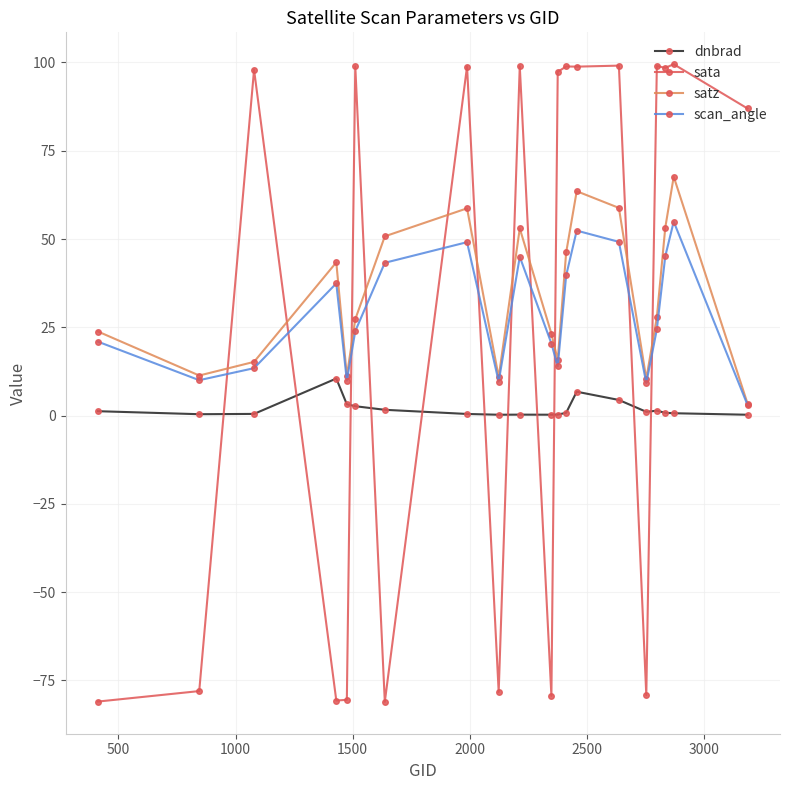

After their last crossing, which series has the higher values: sata or satz?

sata